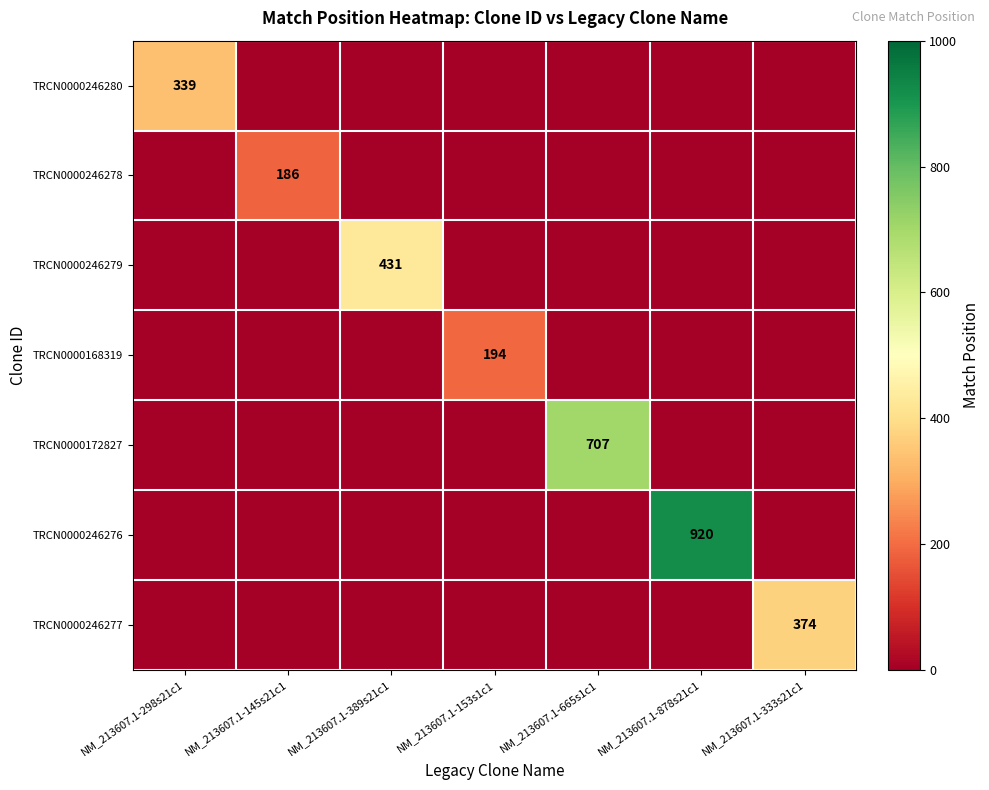

True or false: TRCN0000168319 has a value of 99 at NM_213607.1-153s1c1.

False